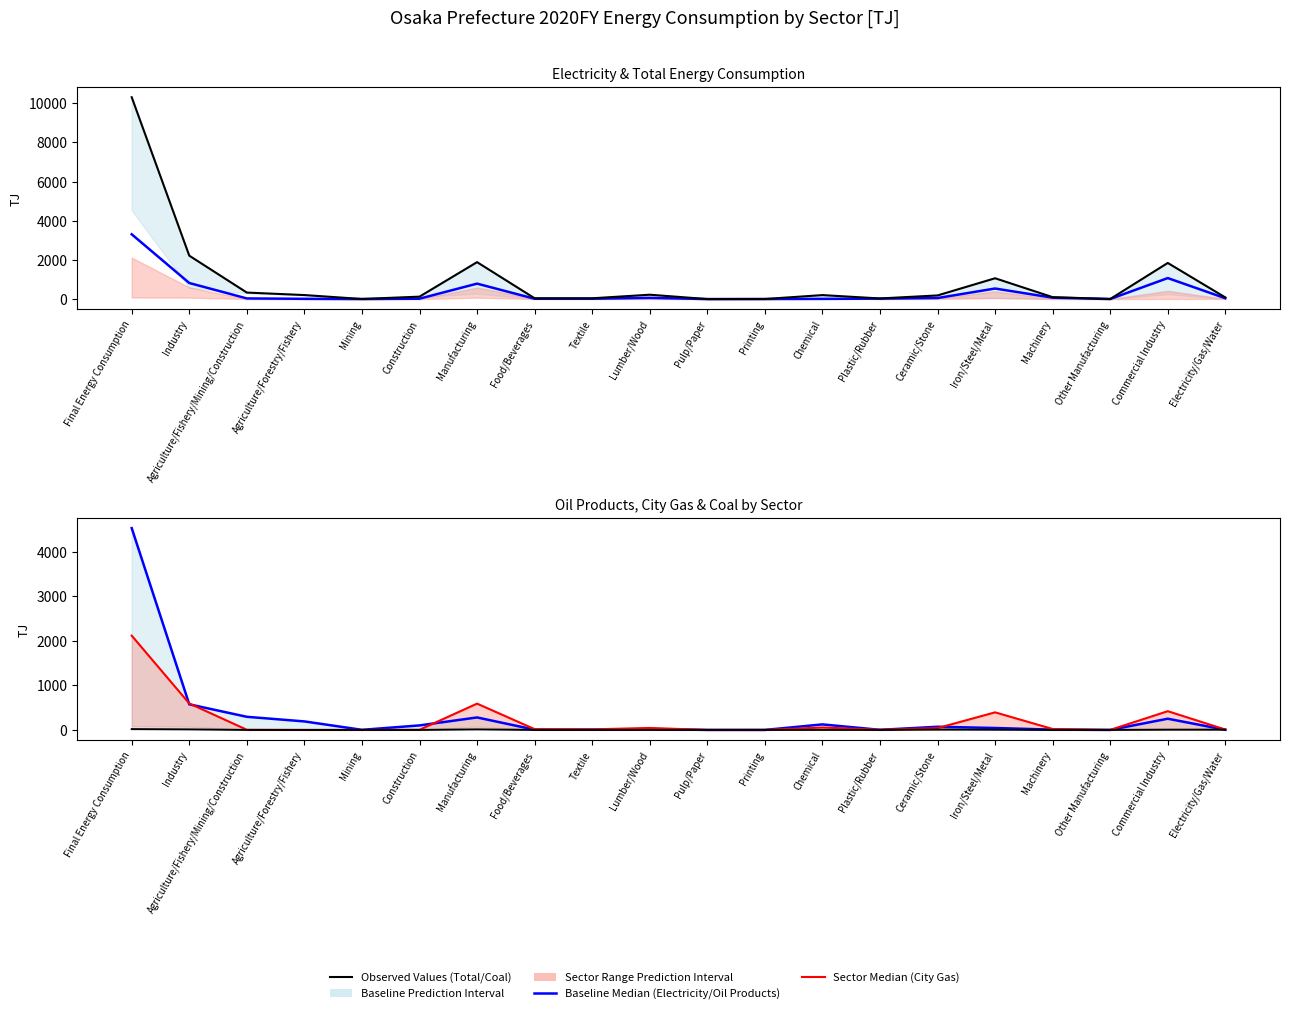

True or false: Oil Products (Median) has a value of 3.6 at Mining.

False